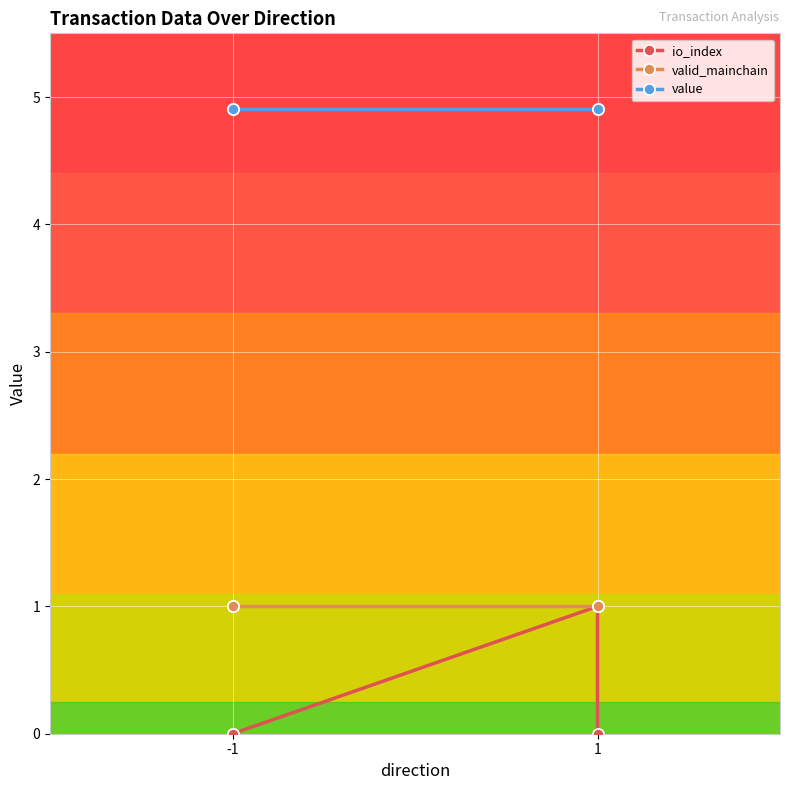

How many lines are shown in the chart?

3